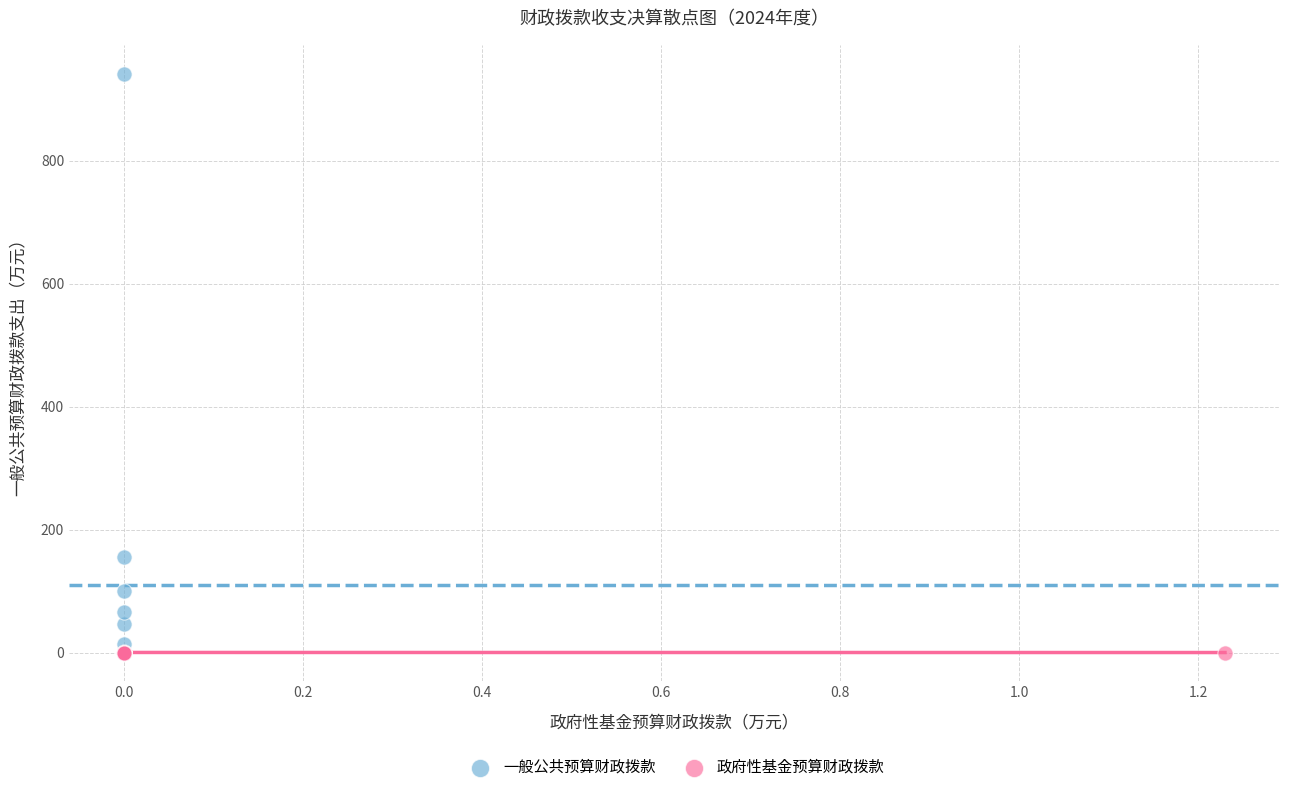

Which series reaches the maximum Y coordinate?

一般公共预算财政拨款